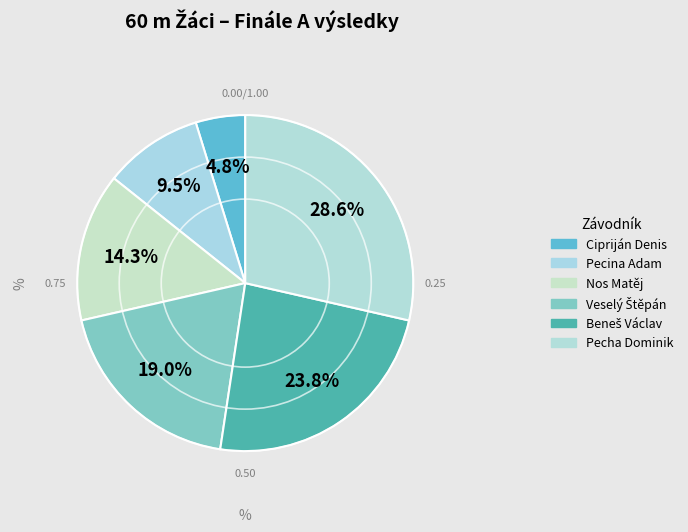

Which has a higher value, Nos Matěj or Pecha Dominik?

Pecha Dominik